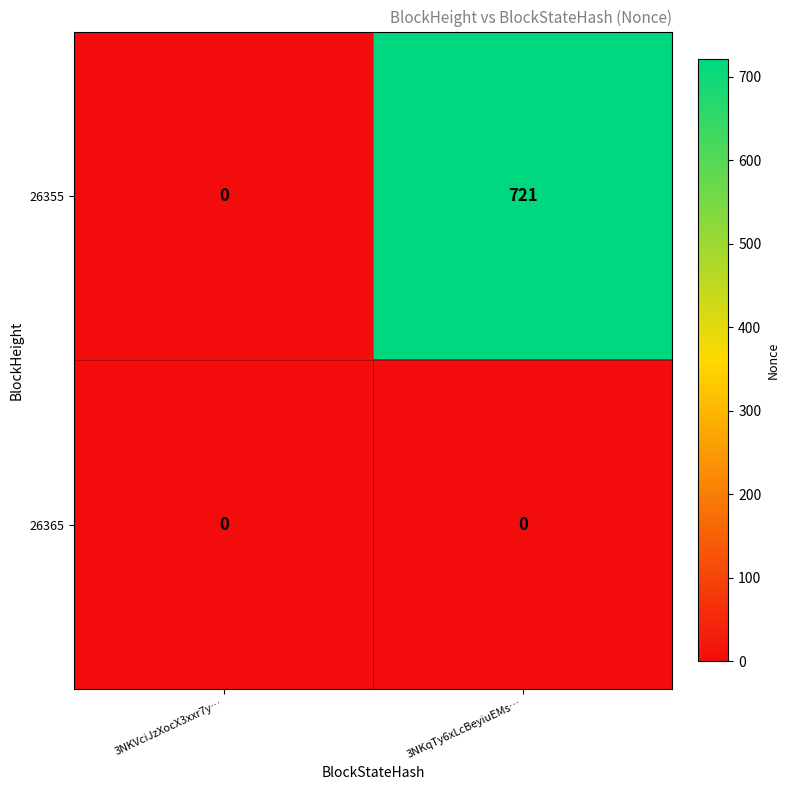

Reading right to left, extract all data points from this chart.

26355: 3NKqTy6xLcBeyiuEMs…=721	3NKVciJzXocX3xxr7y…=0
26365: 3NKqTy6xLcBeyiuEMs…=0	3NKVciJzXocX3xxr7y…=0